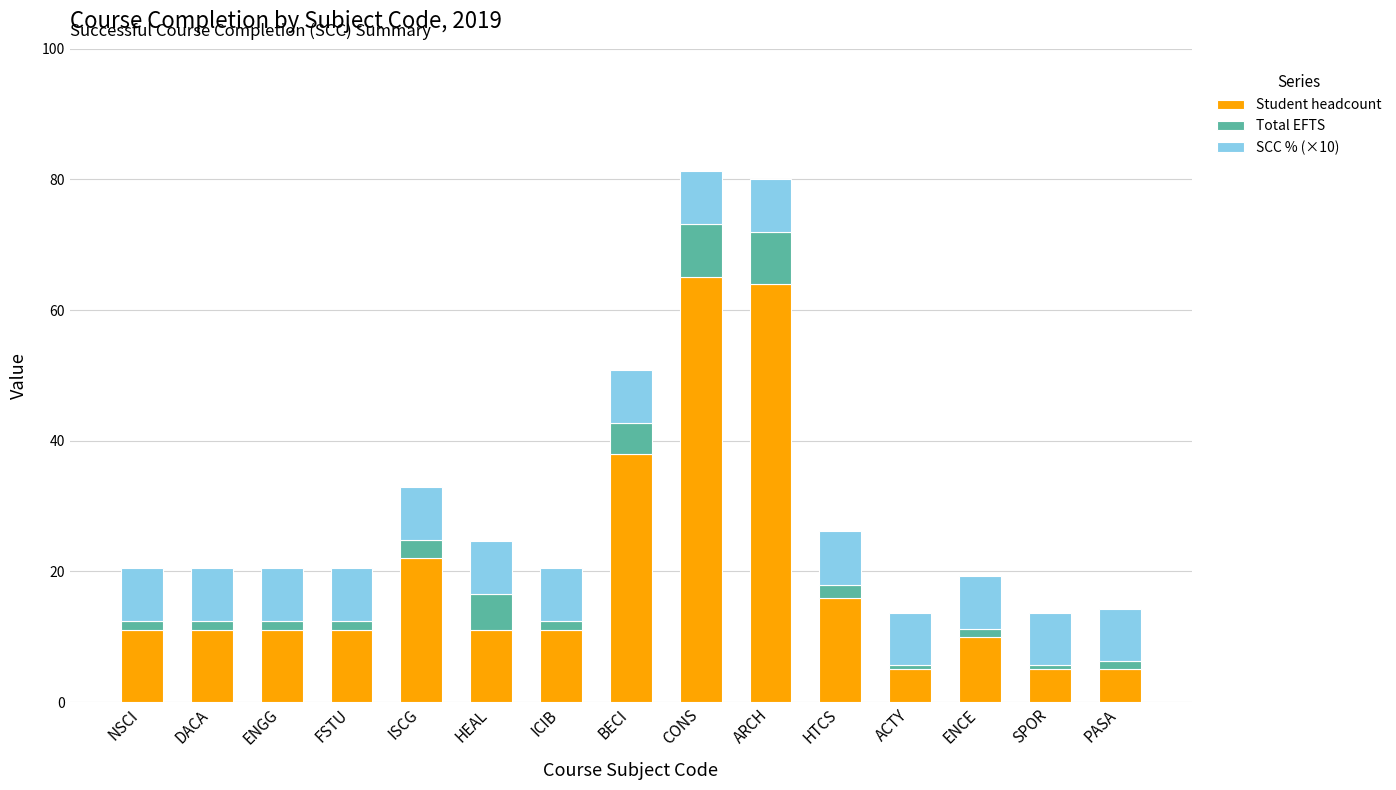

What is the minimum value for Student headcount?

5.0